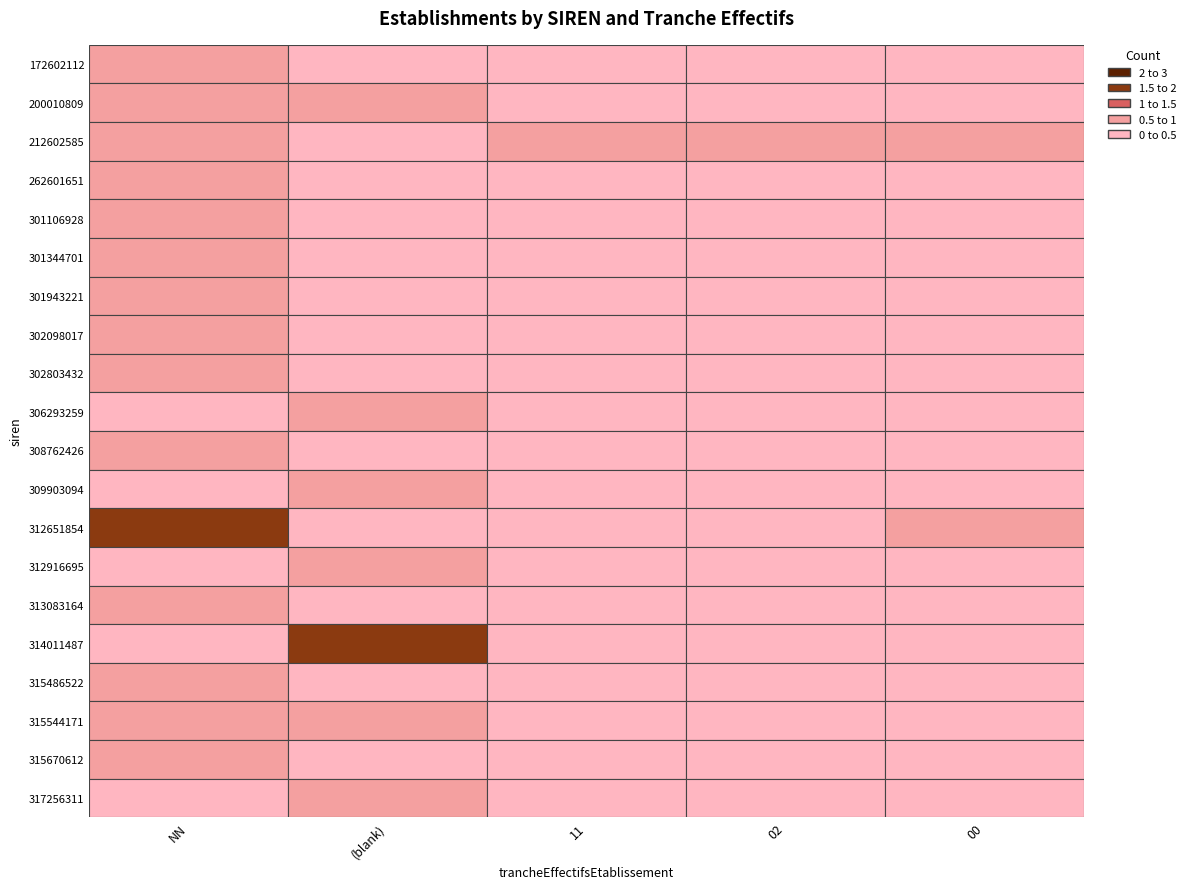

At 00, list the series in order from largest to smallest.

212602585, 312651854, 172602112, 200010809, 262601651, 301106928, 301344701, 301943221, 302098017, 302803432, 306293259, 308762426, 309903094, 312916695, 313083164, 314011487, 315486522, 315544171, 315670612, 317256311